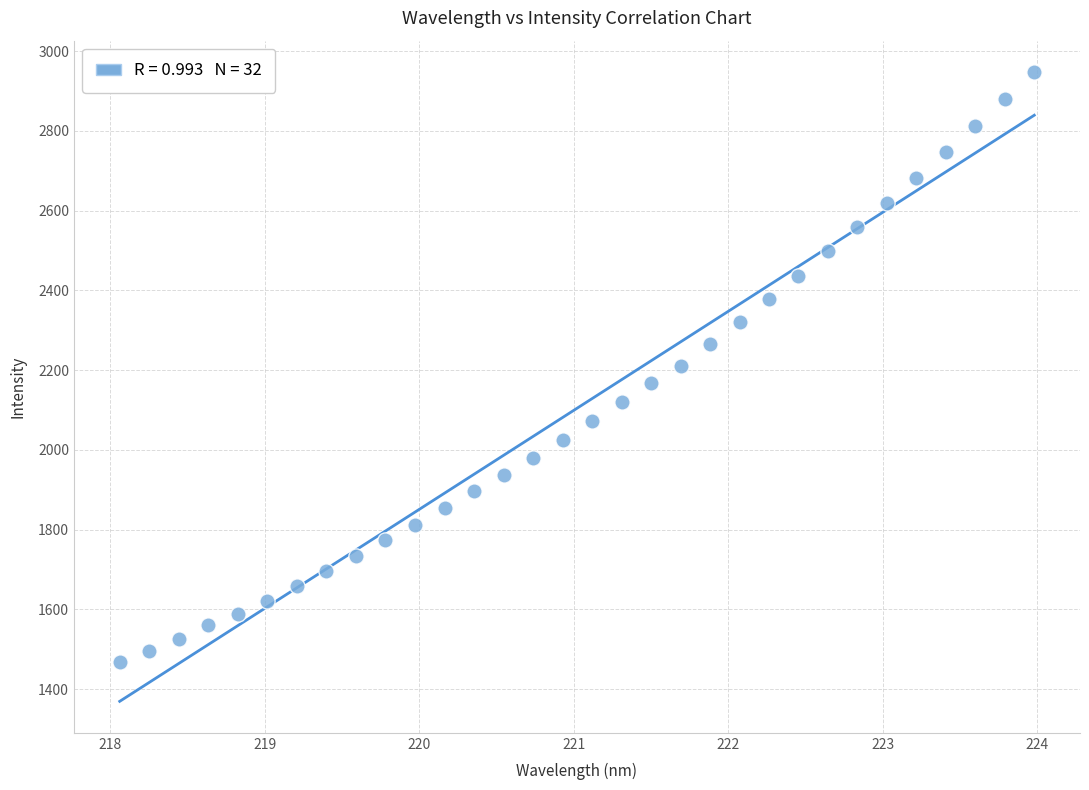

What is the range of X values (max minus min)?

5.9